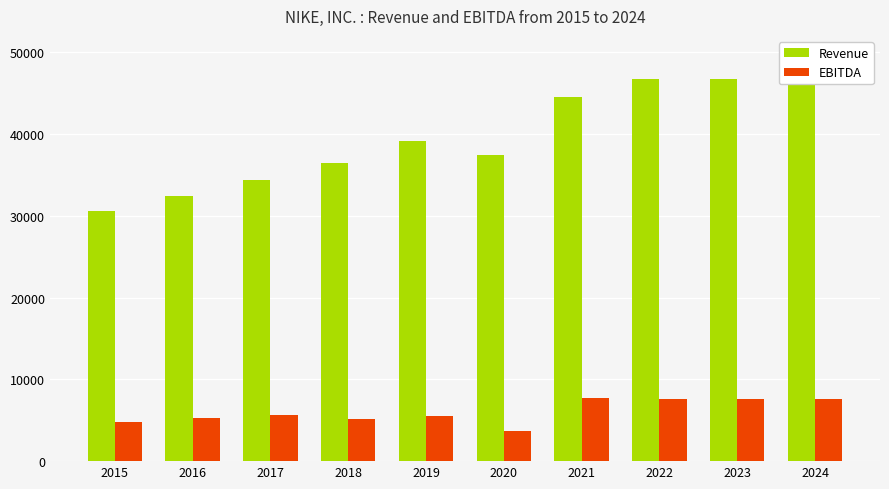

Which category has the lowest value in the Revenue series?

2015